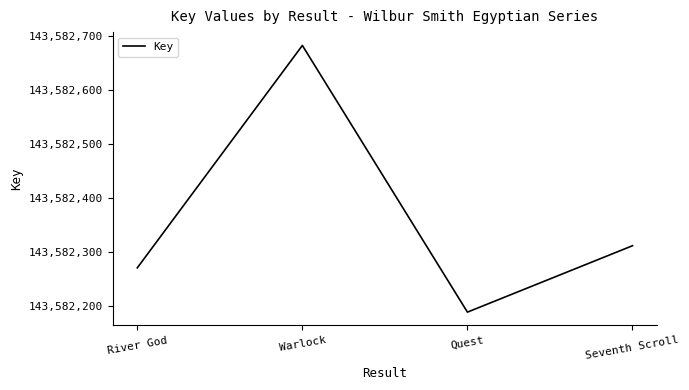

Which has a higher value, River God or Quest?

River God